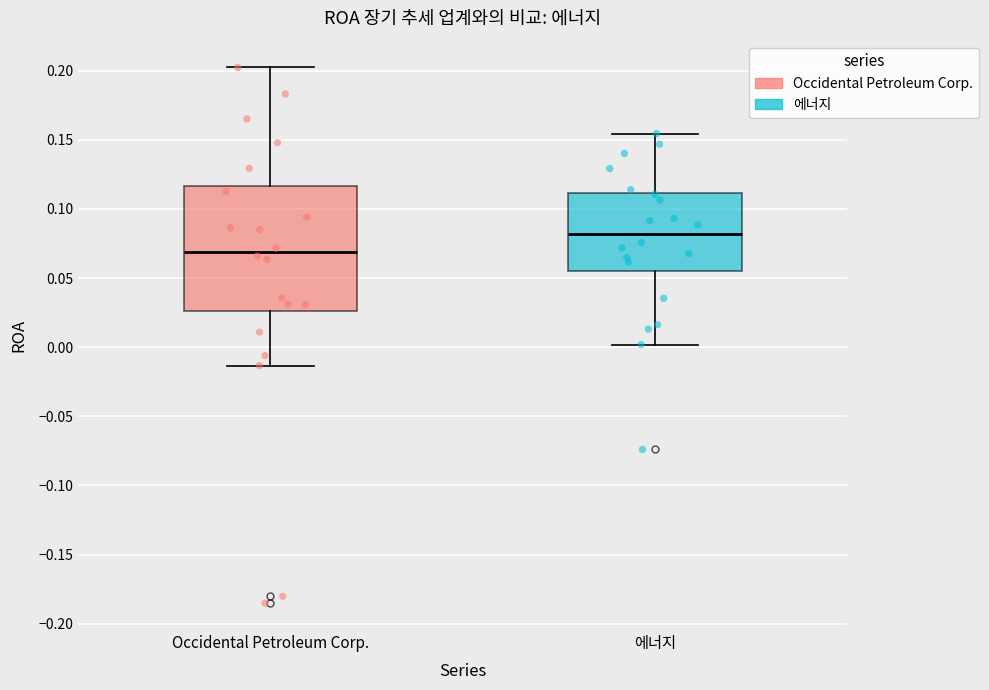

Where does the median line of the box for 에너지 sit on the y-axis? The values are not printed on the chart, so give them approximately, as read against the axis.

0.080